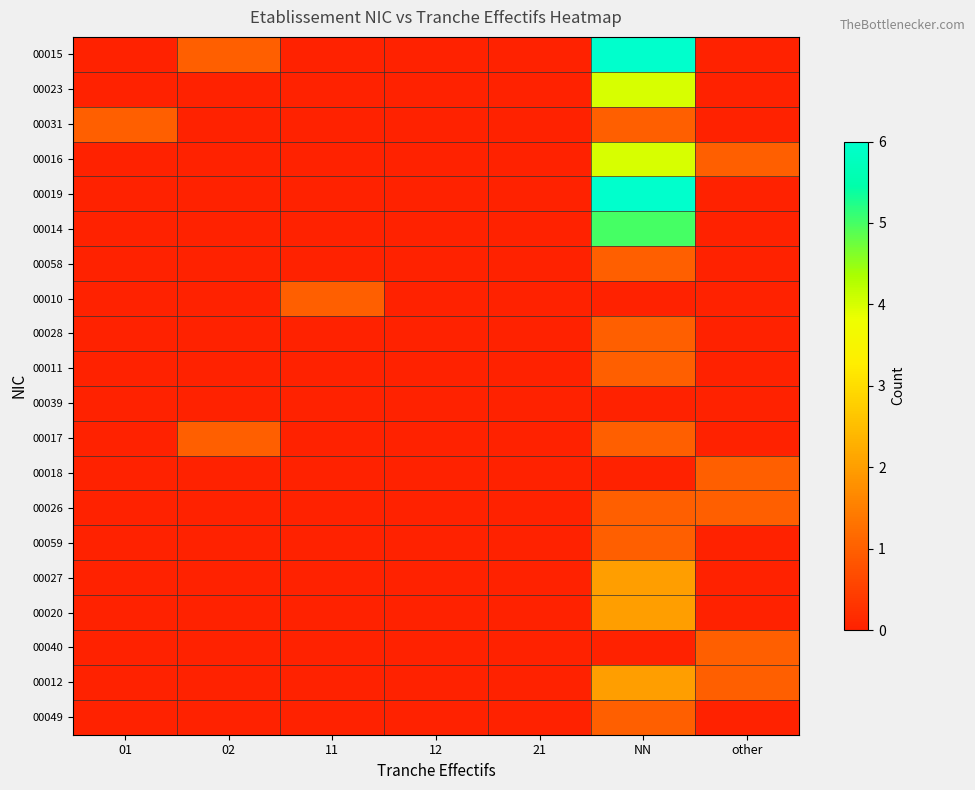

What is the difference between the highest and lowest values at 01?

1